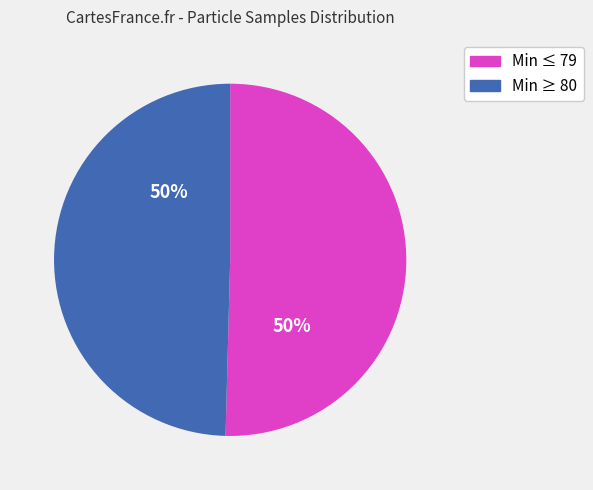

To the nearest percent, what is the average slice percentage?

50%